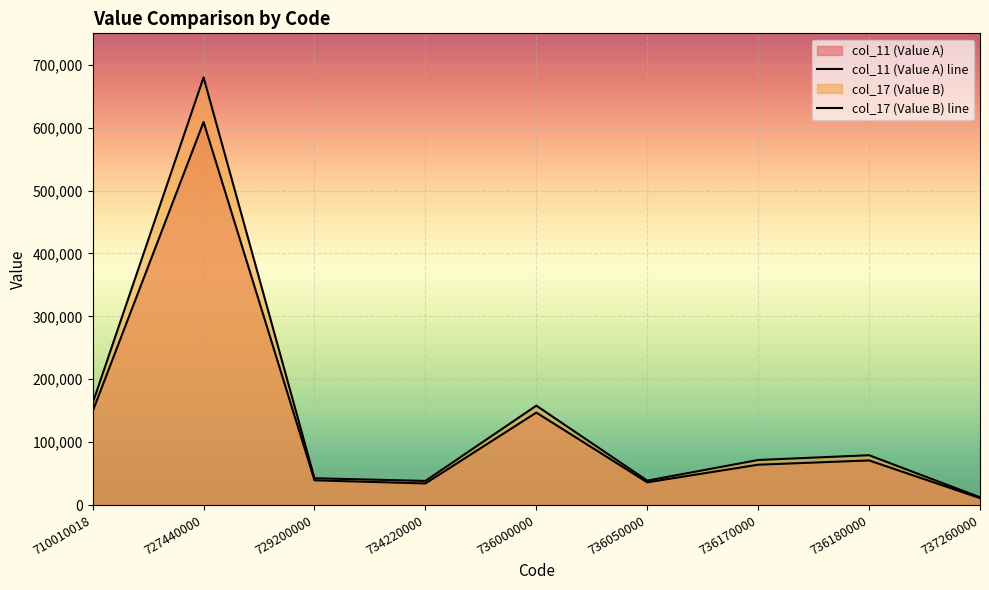

What is the maximum value shown in the chart?

680000